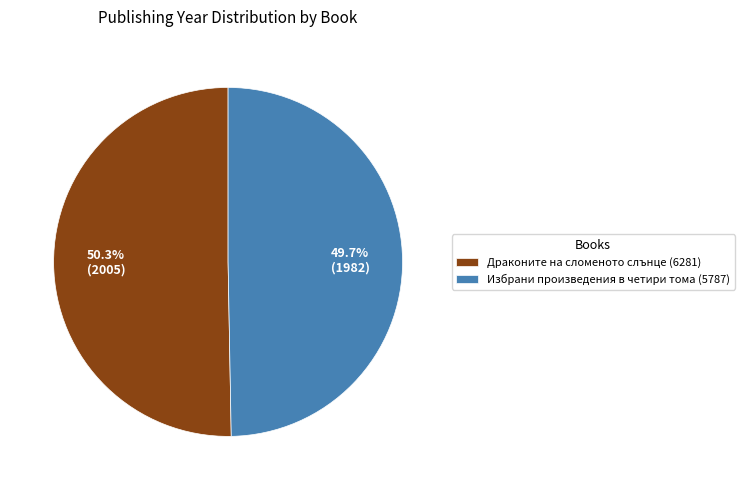

Which slice is the largest?

Драконите на сломеното слънце (6281)